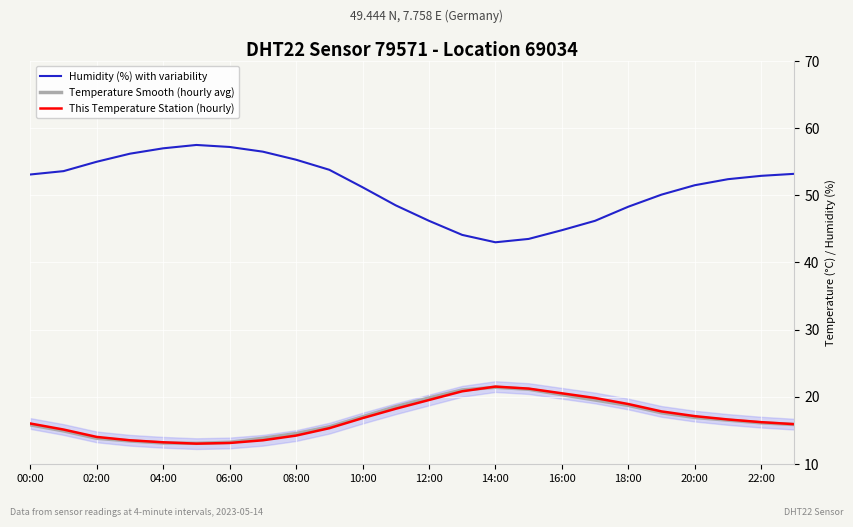

Which series has the widest spread of values?

Humidity (%) with variability